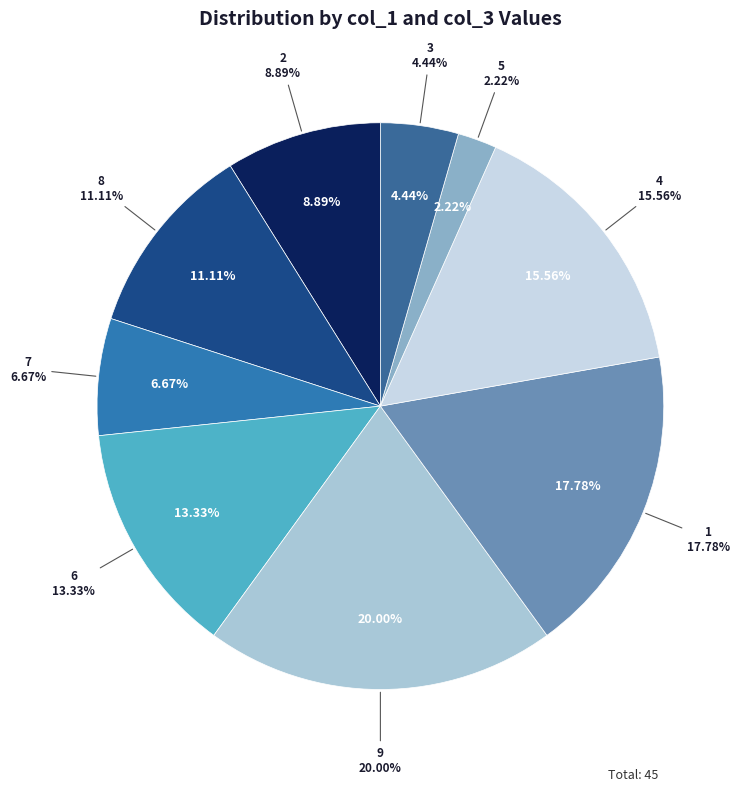

True or false: 2 accounts for 20% of the total.

False